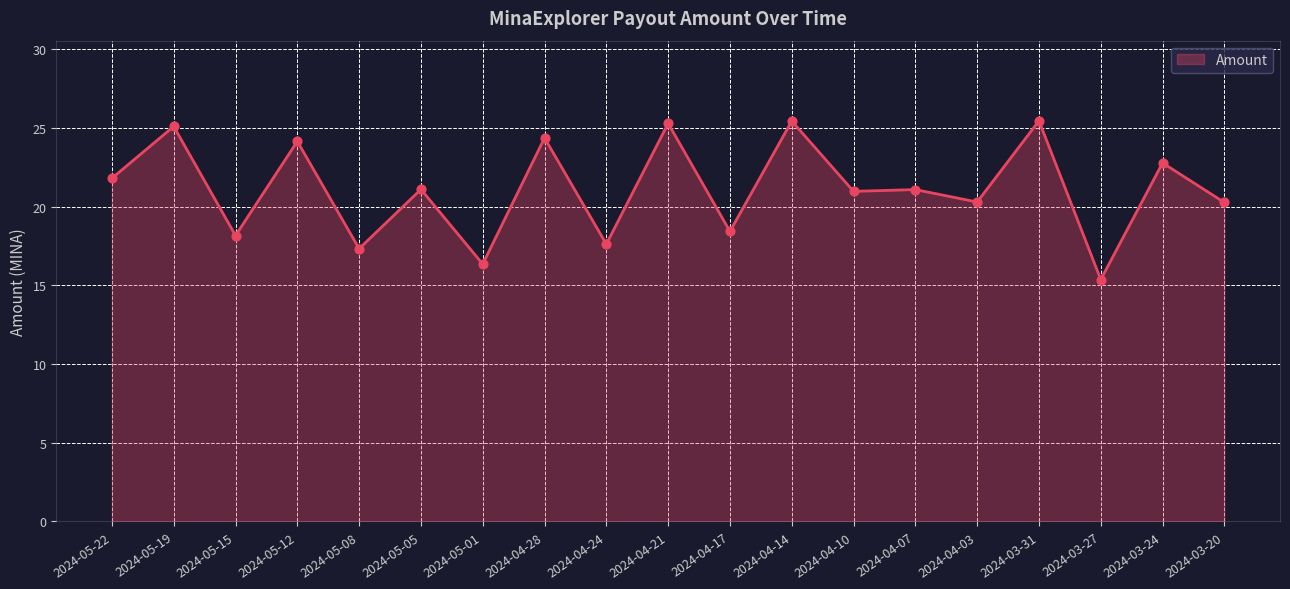

Between 2024-04-28 and 2024-03-27, which is larger?

2024-04-28